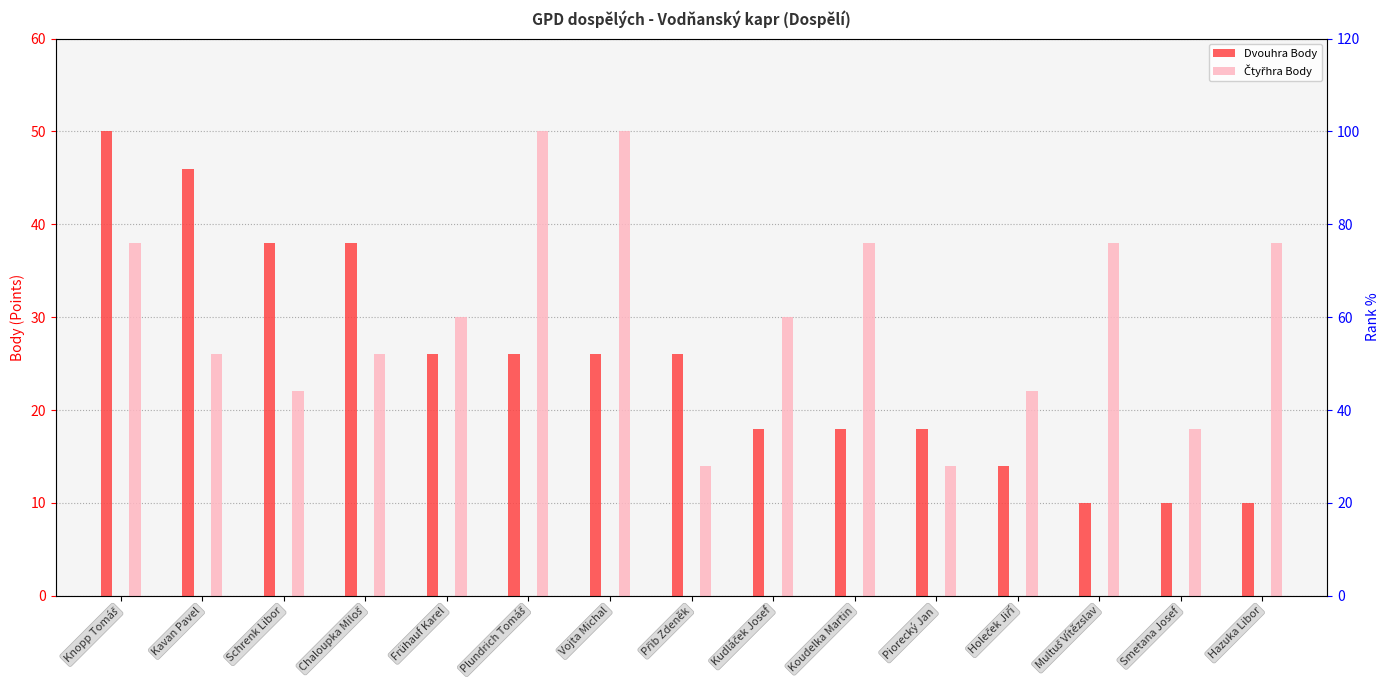

Where is Dvouhra Body nearest to the value 30?

Frühauf Karel